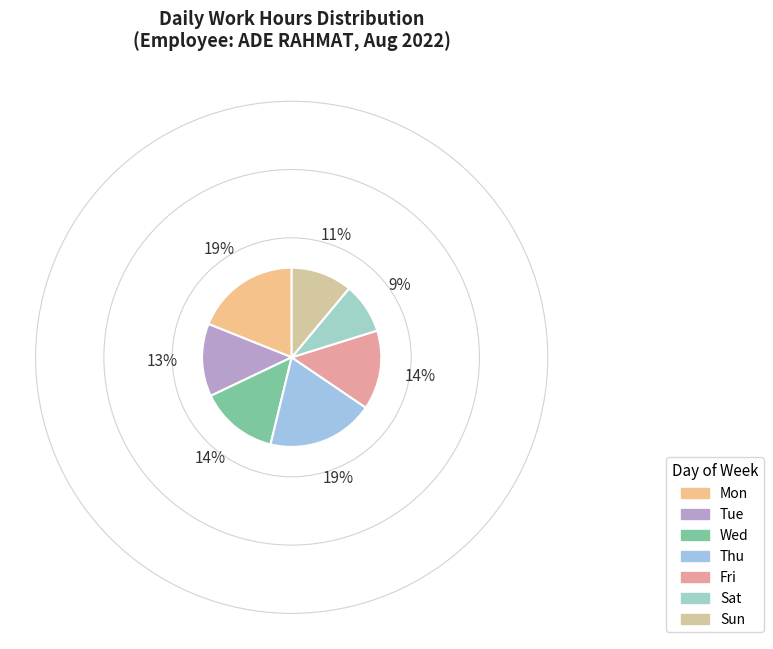

Which category has the smallest portion of the pie?

Sat